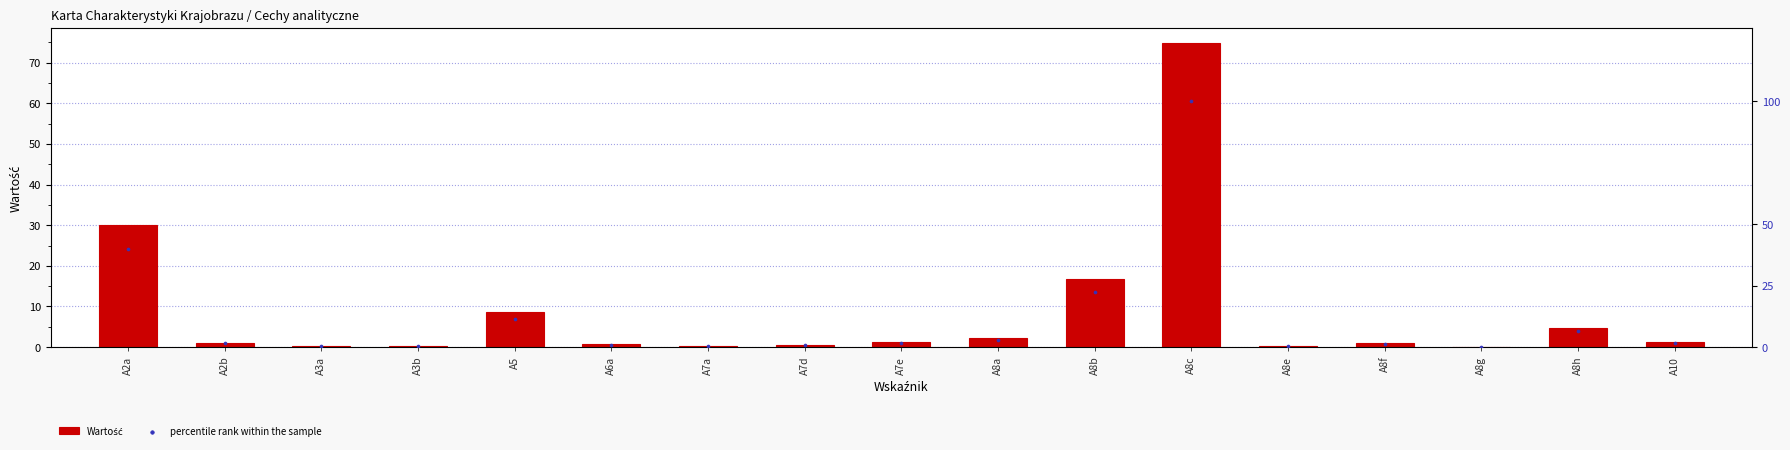

At which category is the sum across all series the highest?

A8c